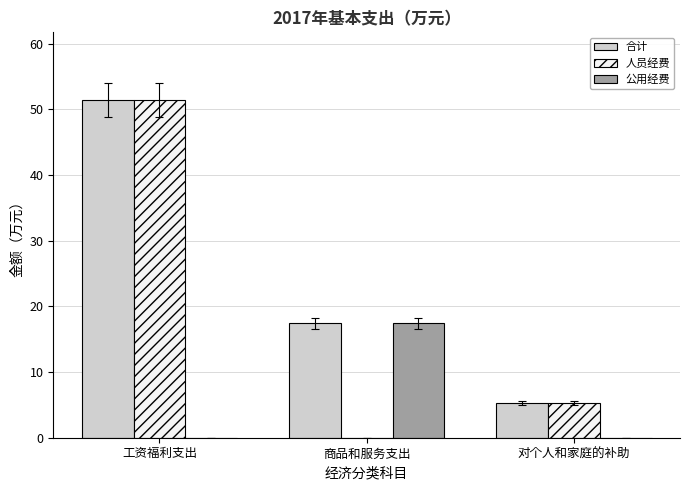

How many groups of bars are there?

3